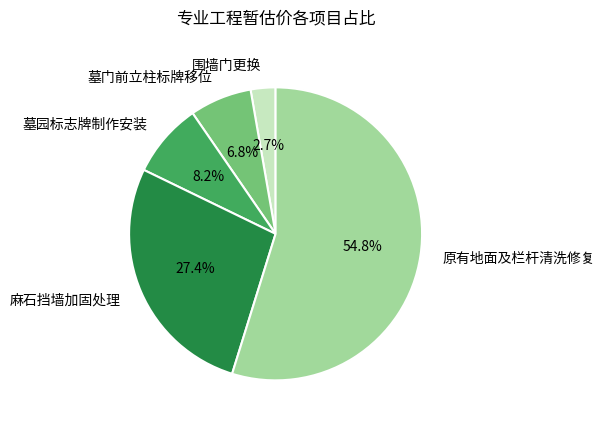

What is the total percentage of 围墙门更换 and 麻石挡墙加固处理?

30.1%